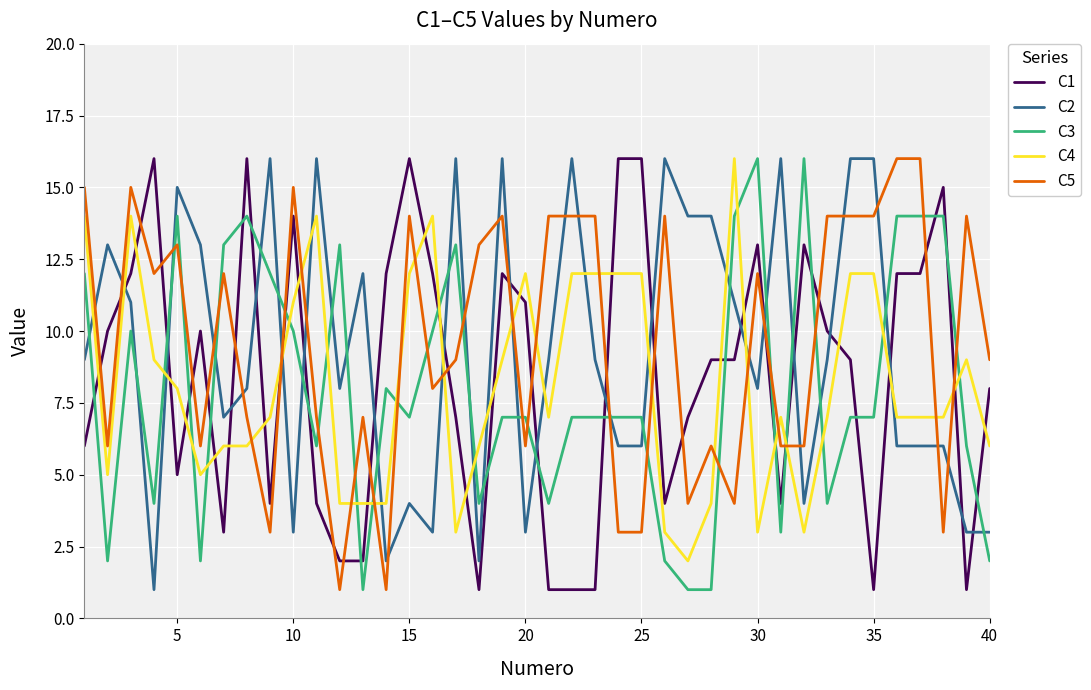

Which series ends up on top after the final intersection of C2 and C5?

C5